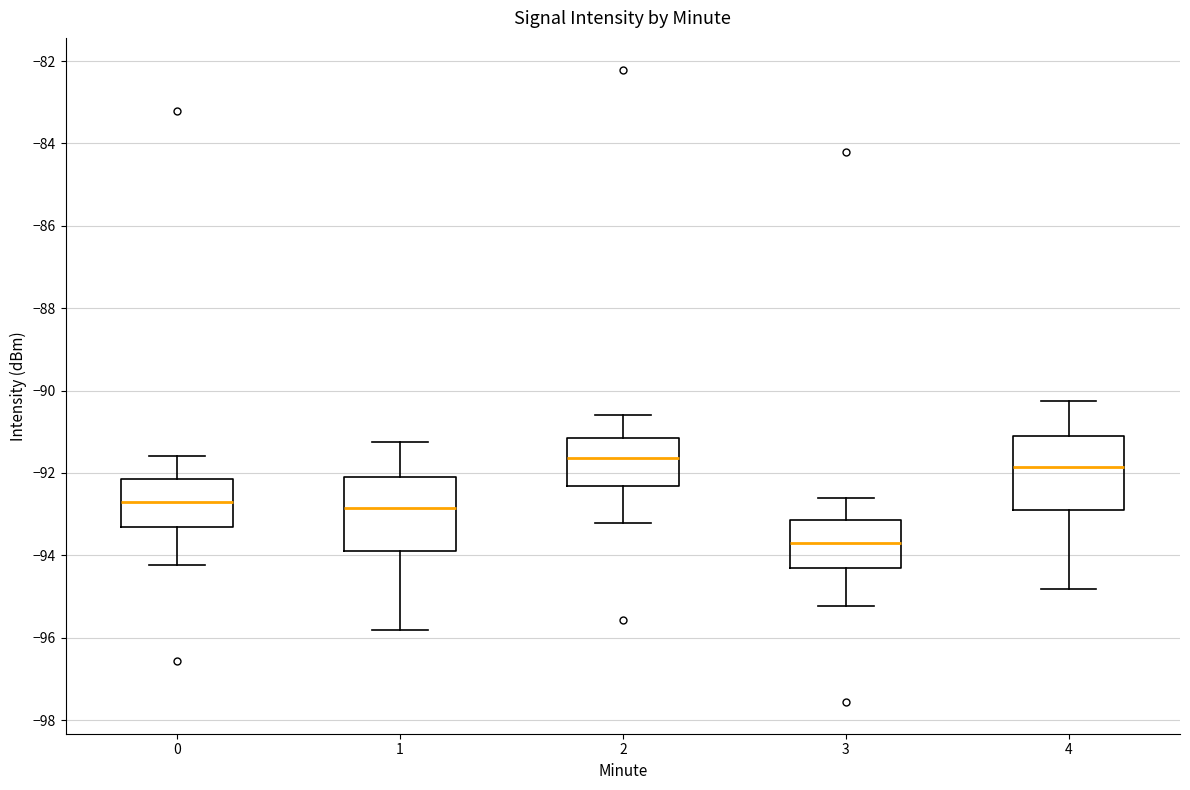

Reading left to right, read every box against the y-axis: the position of its median line, the range the box covers, and the ends of its whiskers. The values are not printed on the chart, so give them approximately, as read against the axis.

0: median -92.8, box -93.4 to -92.2, whiskers -94.2 to -91.6
1: median -92.8, box -94.0 to -92.2, whiskers -95.8 to -91.2
2: median -91.6, box -92.4 to -91.2, whiskers -93.2 to -90.6
3: median -93.8, box -94.4 to -93.2, whiskers -95.2 to -92.6
4: median -91.8, box -93.0 to -91.2, whiskers -94.8 to -90.2